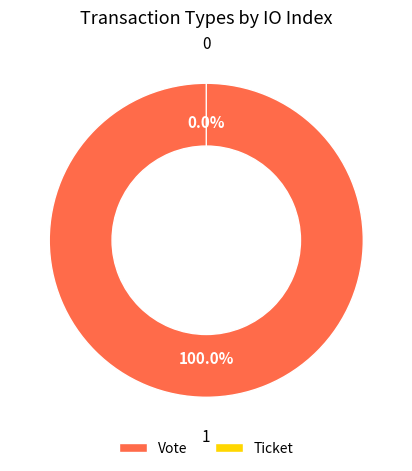

Rank the categories by value from lowest to highest.

Ticket, Vote